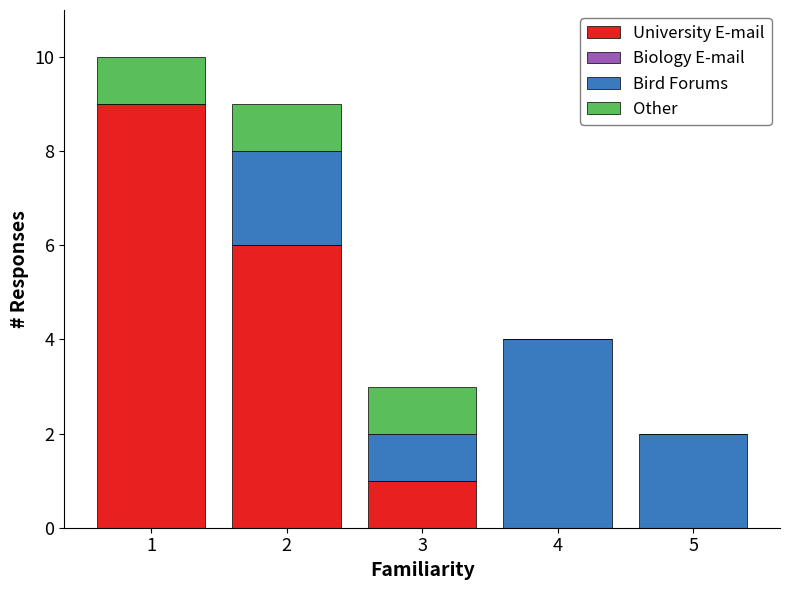

How many distinct data groups are displayed?

3